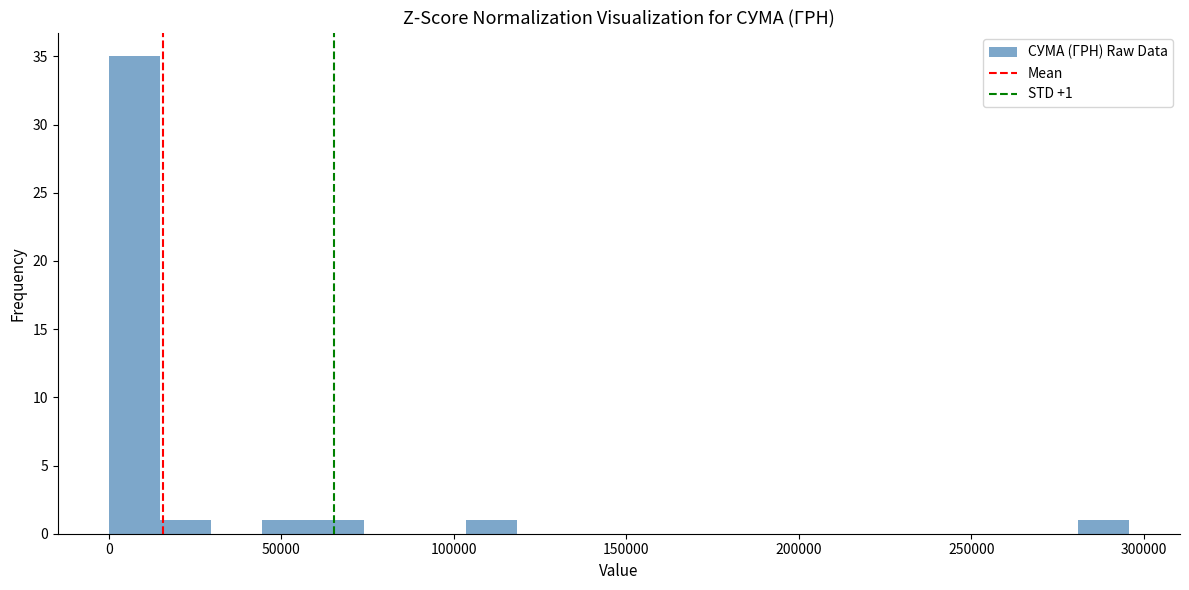

Read against the x-axis, roughly where is the centre of the tallest bar?

5000